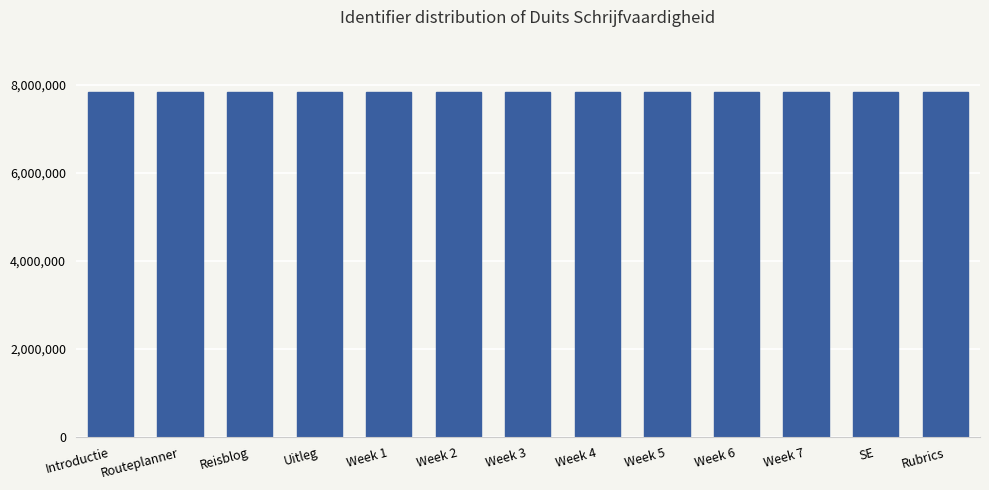

The value at Week 1 is 7851825. True or false?

True